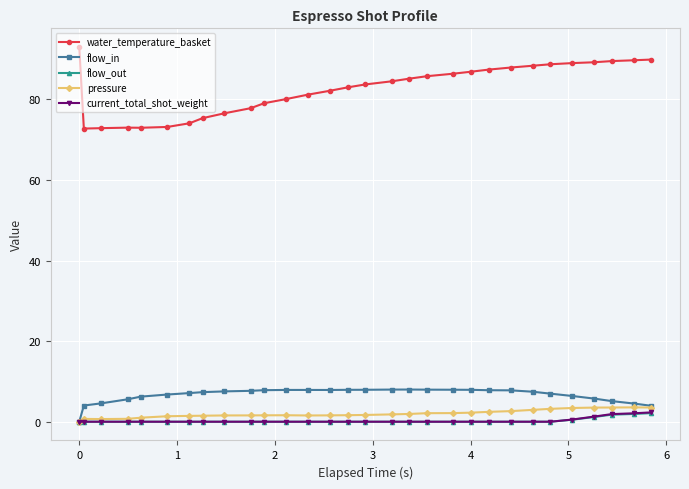

What is the difference between the second highest and second lowest values in the flow_in series?

4.0